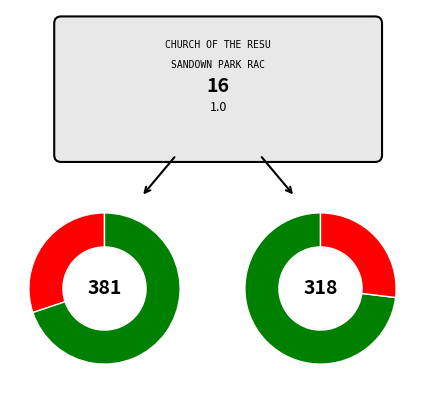

Between CHURCH OF THE RESURRECTION and SANDOWN PARK RACECOURSE GRANDSTAND, which is larger?

SANDOWN PARK RACECOURSE GRANDSTAND